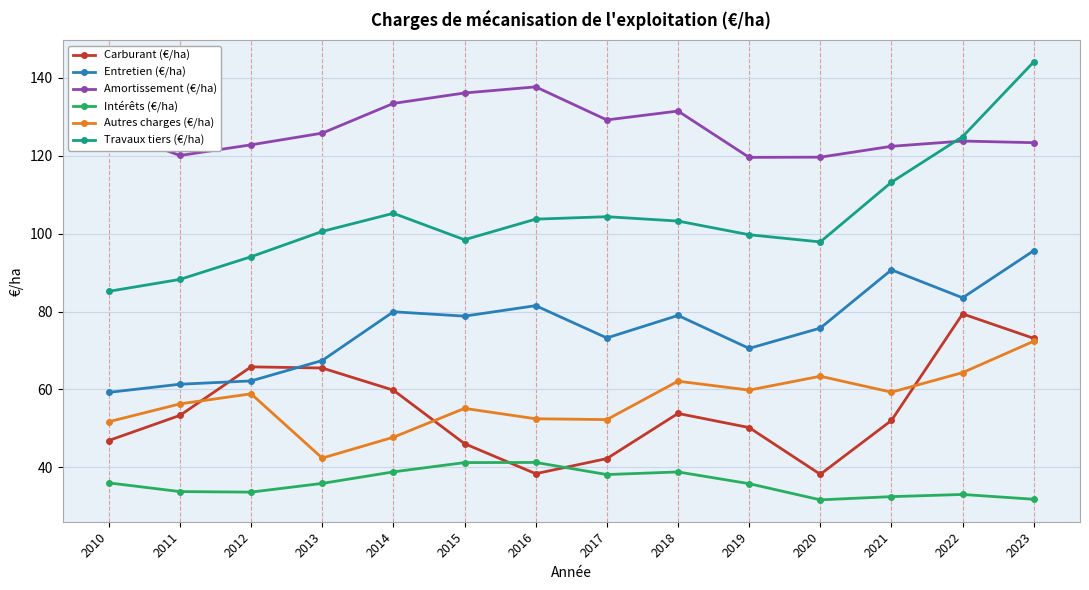

The value of Travaux tiers (€/ha) at 2016 is 63.6. True or false?

False